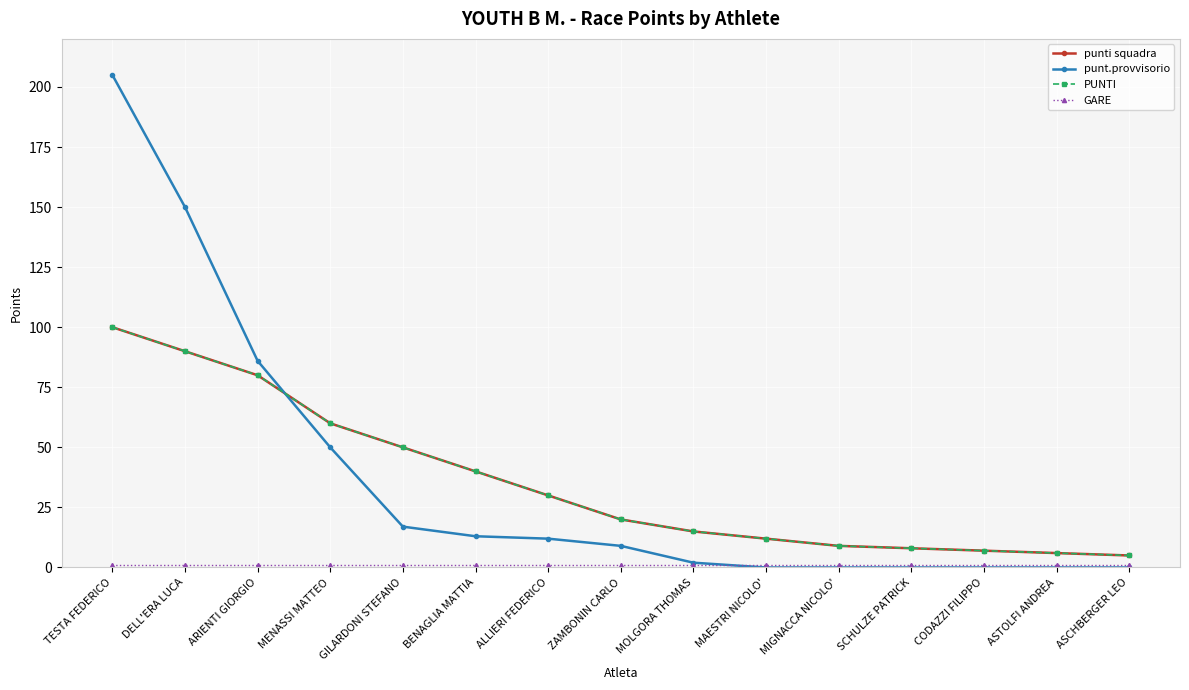

What position from the left is CODAZZI FILIPPO?

13